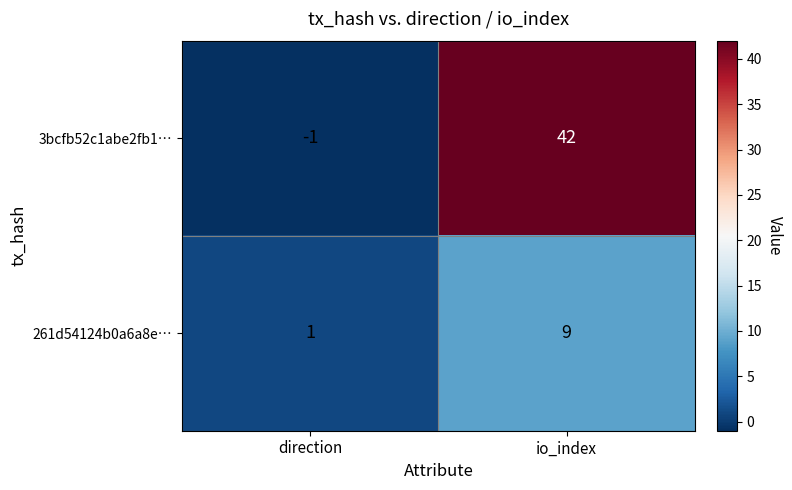

Which category has the highest value across all series?

io_index